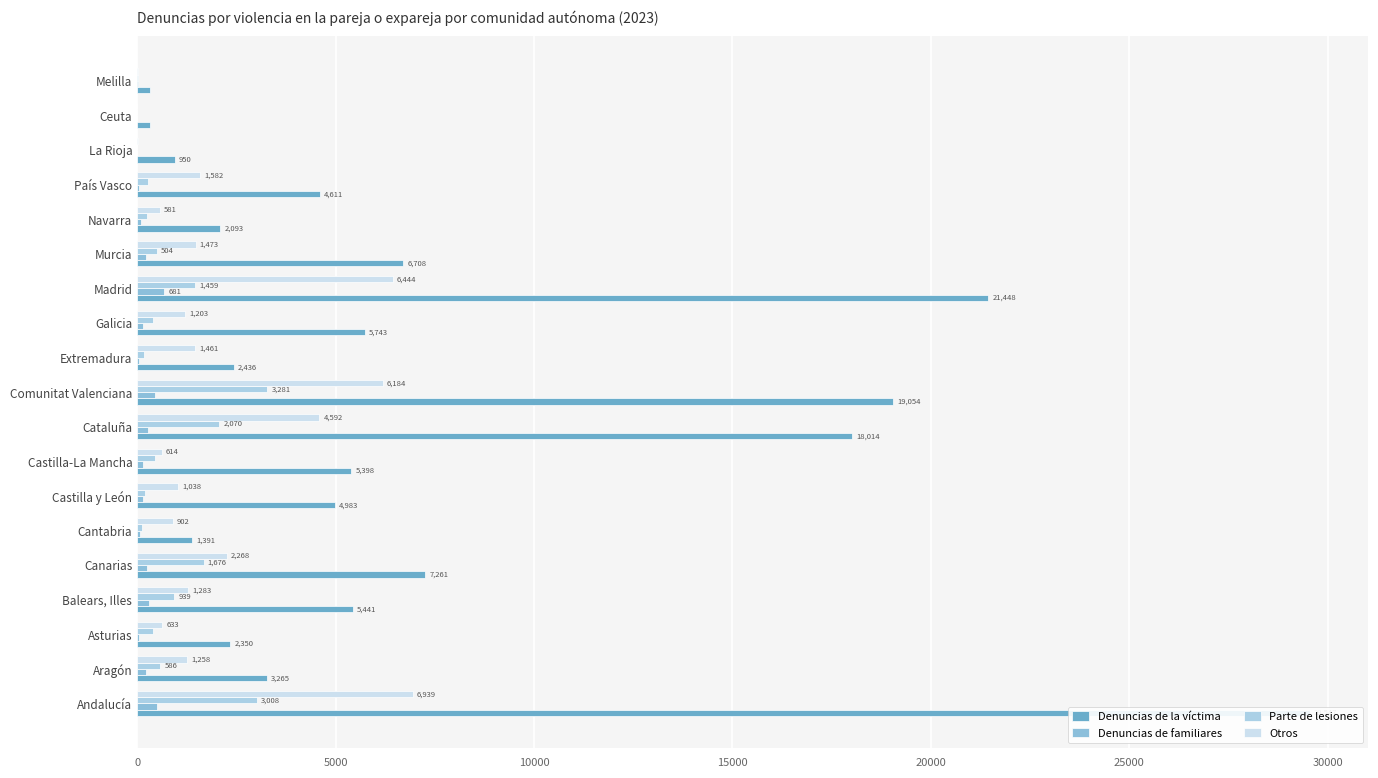

Which series has the widest spread of values?

Denuncias de la víctima